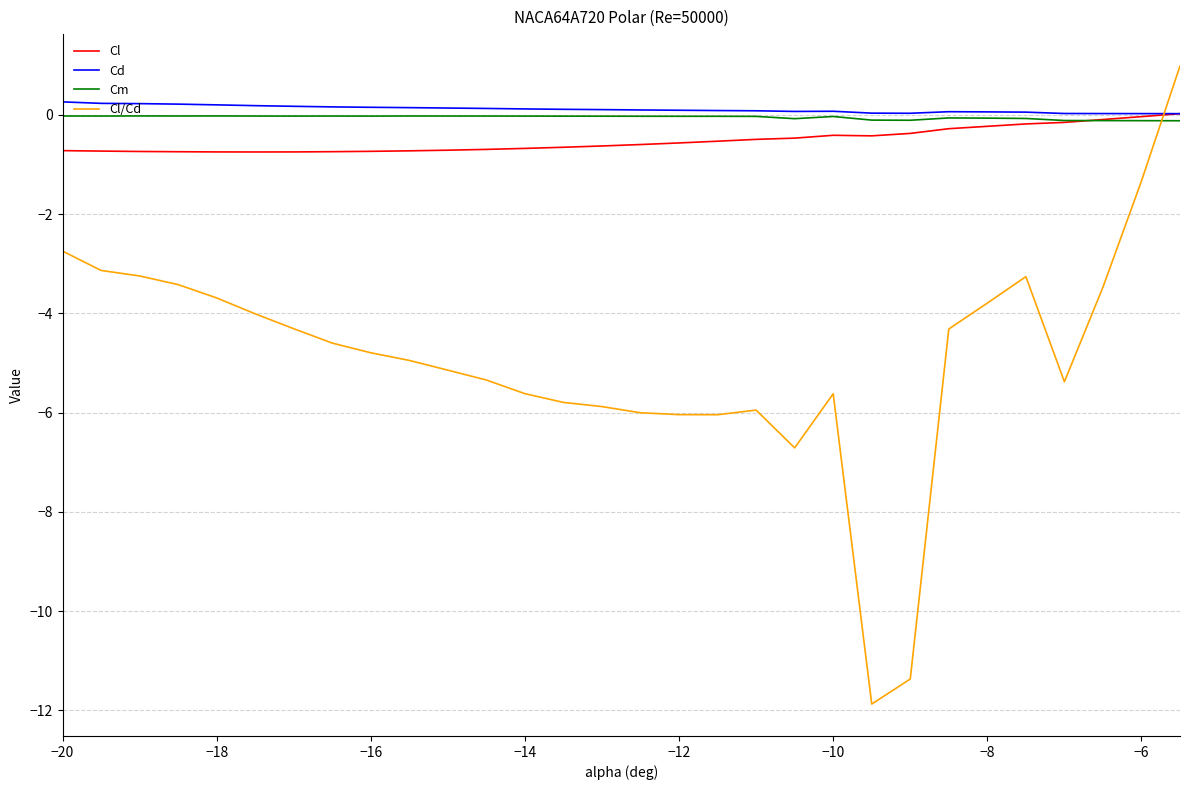

Which series has the widest spread of values?

Cl/Cd